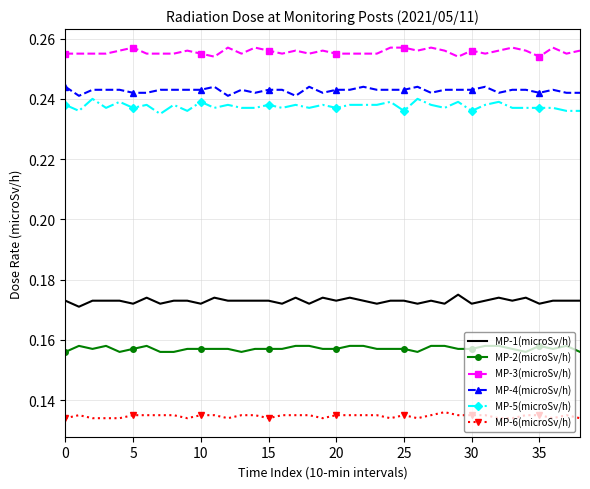

What are all the series names shown in the legend?

MP-1(microSv/h), MP-2(microSv/h), MP-3(microSv/h), MP-4(microSv/h), MP-5(microSv/h), MP-6(microSv/h)